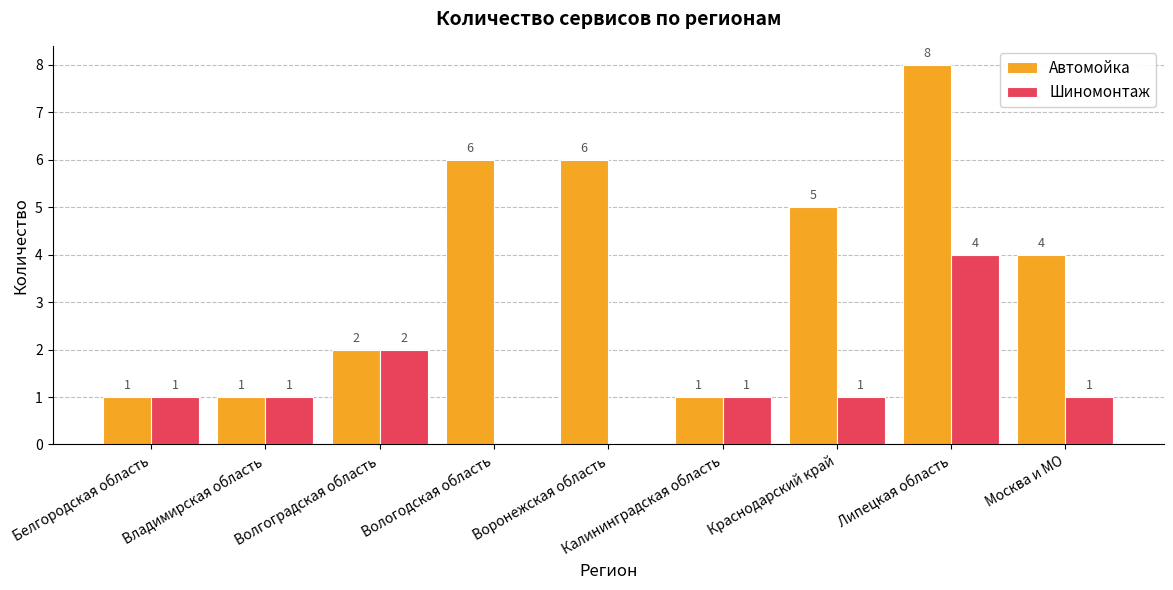

Which series has the largest total across all categories?

Автомойка